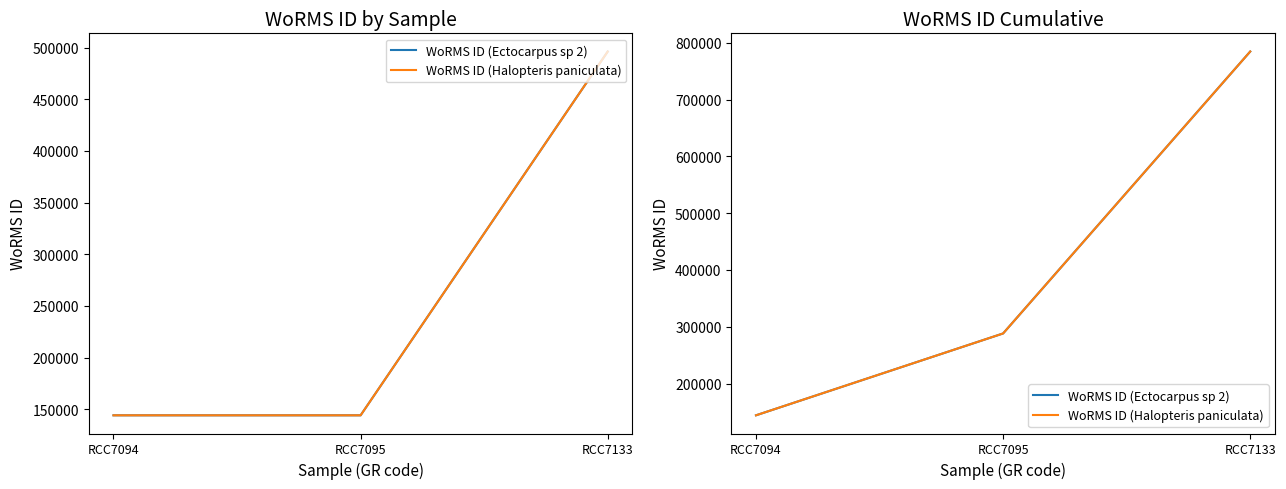

Is the value of WoRMS ID (Halopteris paniculata) at RCC7133 greater than the value of WoRMS ID (Ectocarpus sp 2) at RCC7133?

No